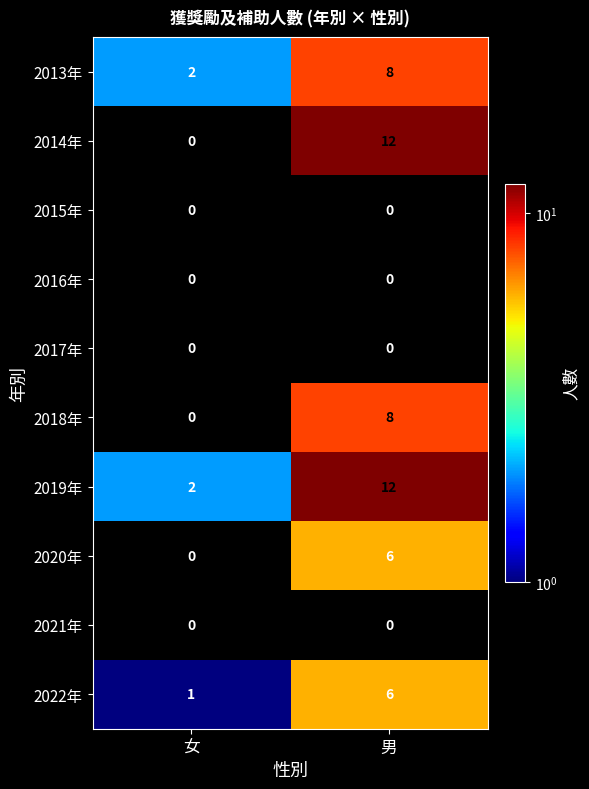

Is it true that 2022年 equals 1 at 女?

True